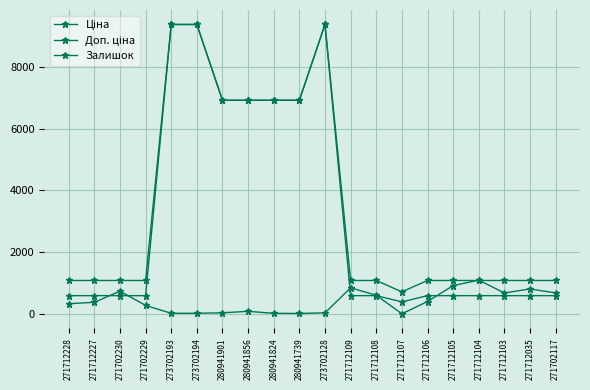

What is the difference between the highest and lowest values at 271702117?

491.7